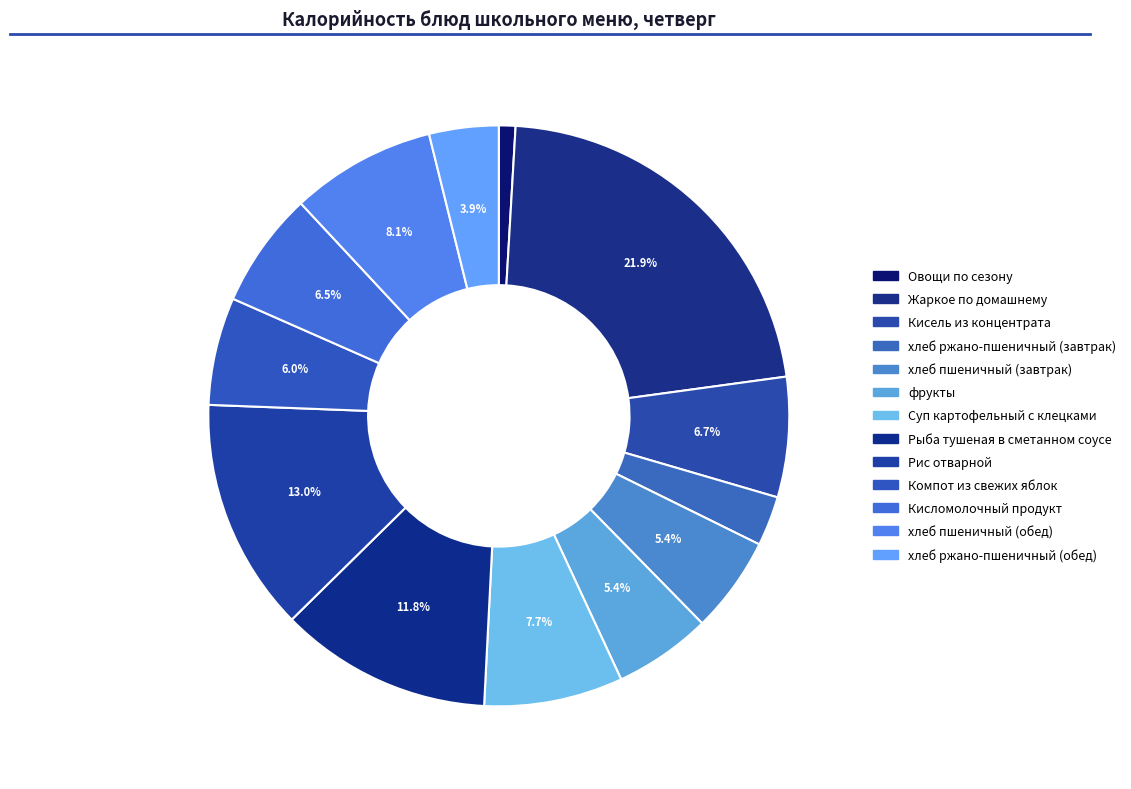

To the nearest percent, what is the combined percentage of Кисель из концентрата and Кисломолочный продукт?

13%